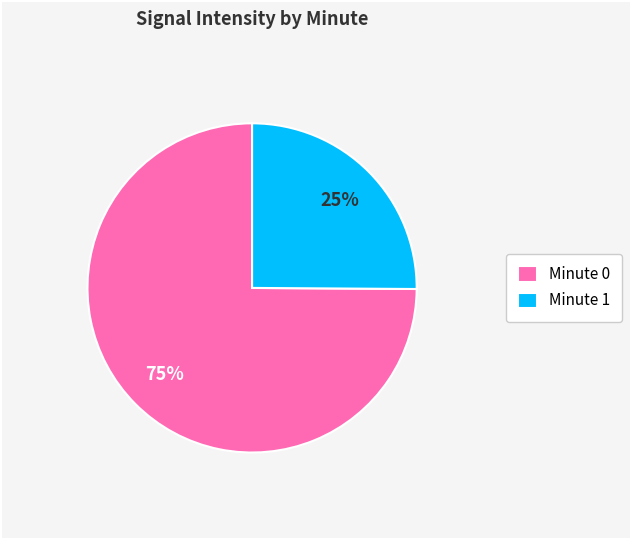

Is it true that Minute 1 is 31% of the pie?

False